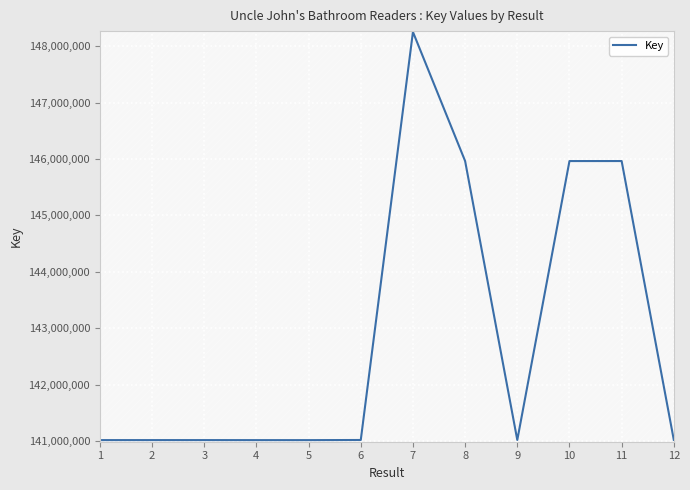

What is the sum of the values at 2 and 4?

282028711